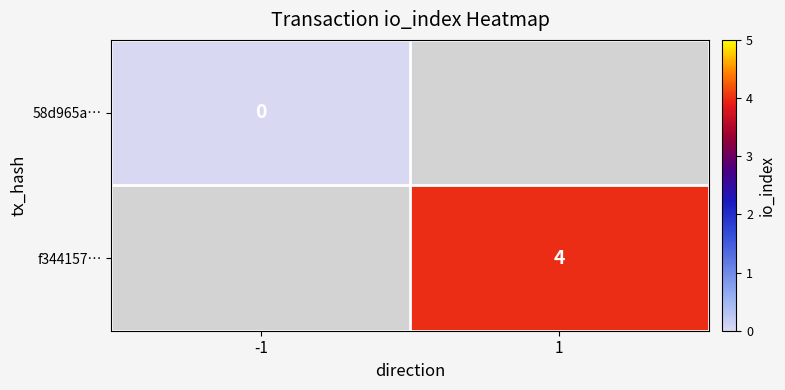

The value of f344157… at 1 is 6. True or false?

False